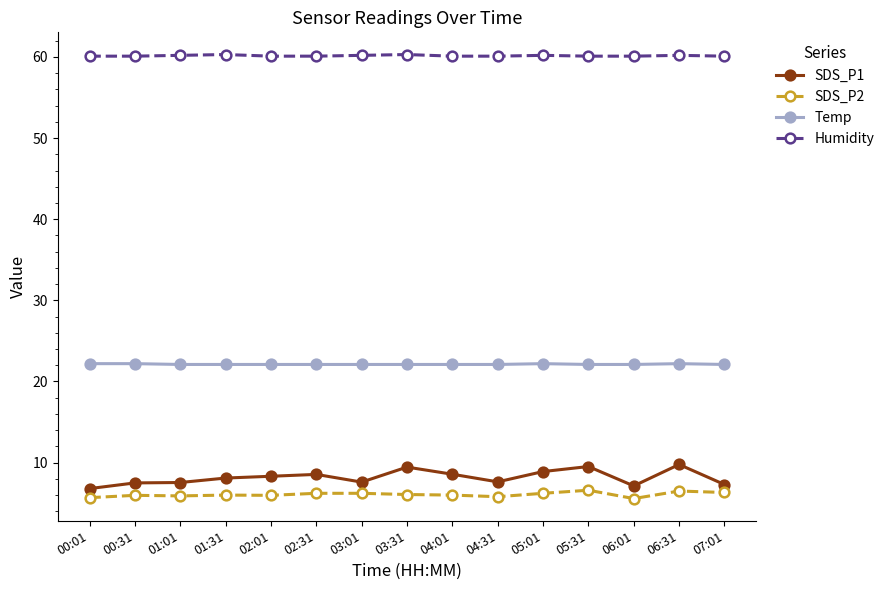

The SDS_P2 series shows 5.9 at 01:01. True or false?

True